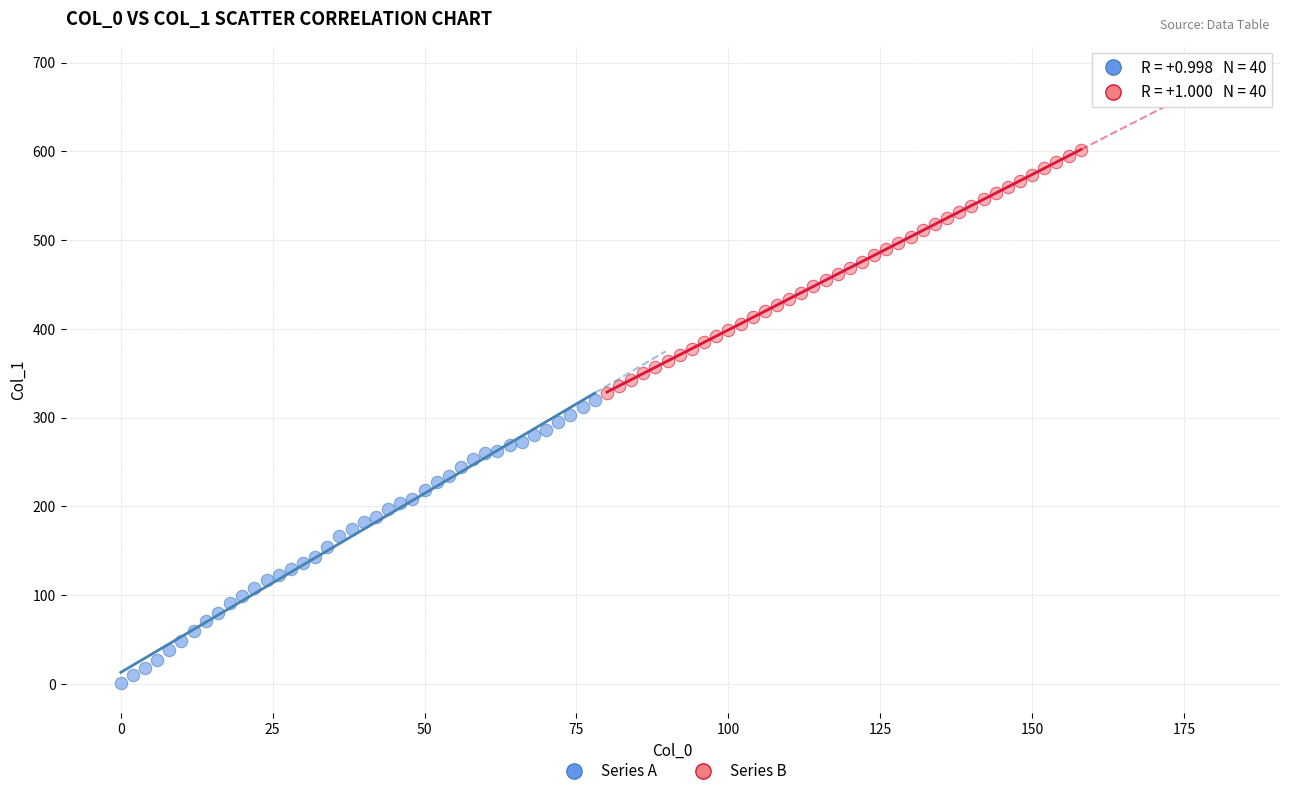

Which series reaches the minimum Y coordinate?

Series A